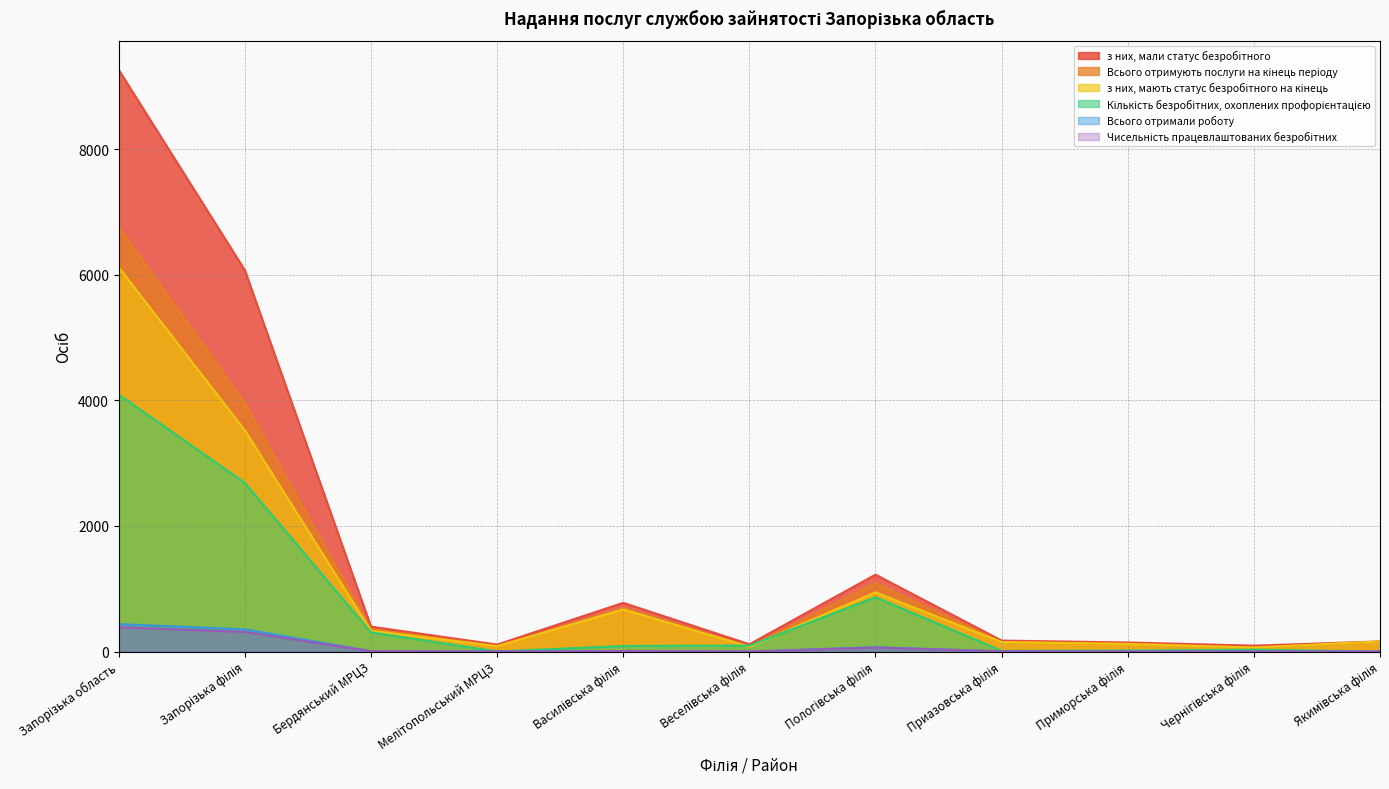

Is it true that Всього отримали роботу equals 0 at Приморська філія?

True